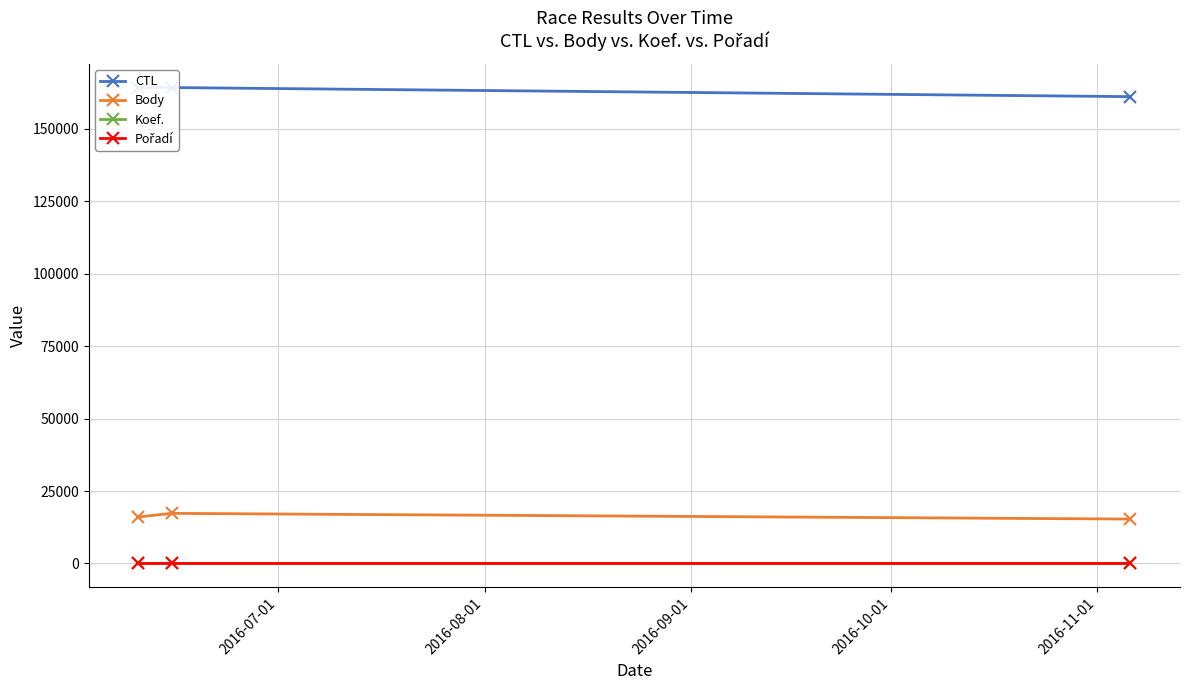

The value of Koef. at 2016-09-01 is 3. True or false?

False